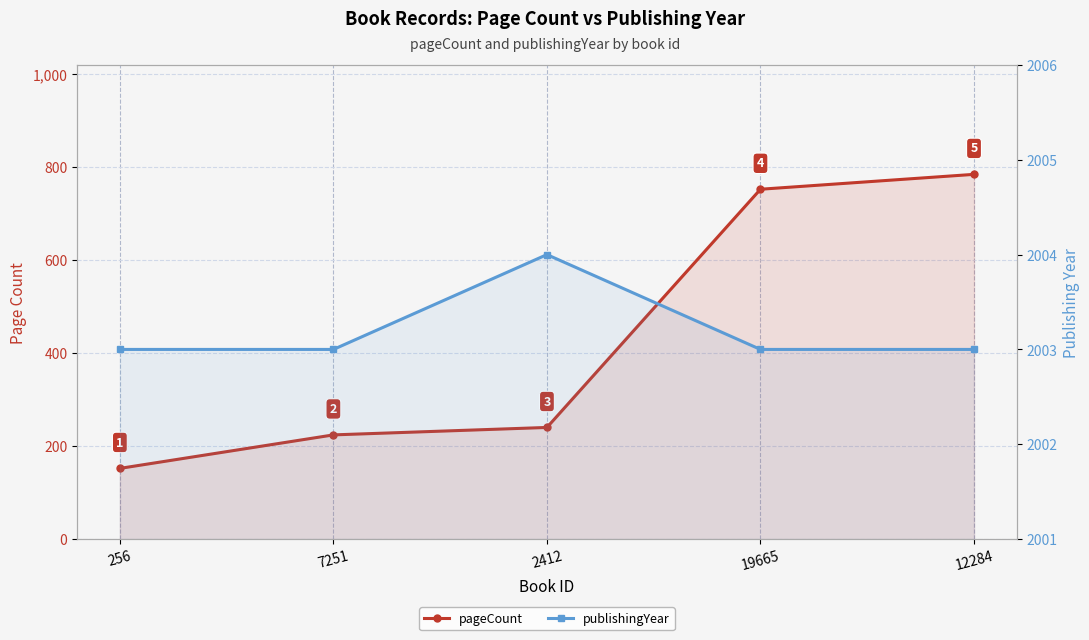

How many lines are shown in the chart?

2